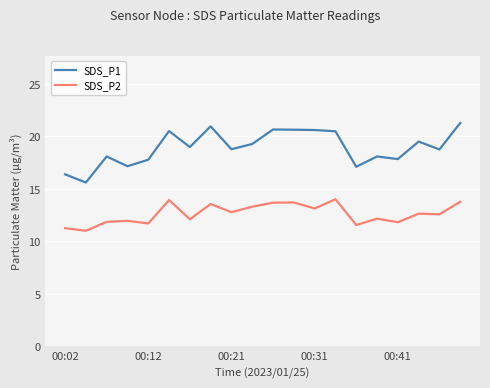

Rank the series by their average value, from highest to lowest.

SDS_P1, SDS_P2